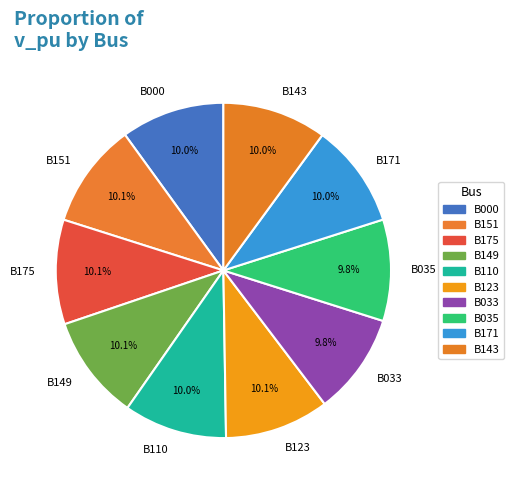

To the nearest percent, what is the combined percentage of B110 and B175?

20%